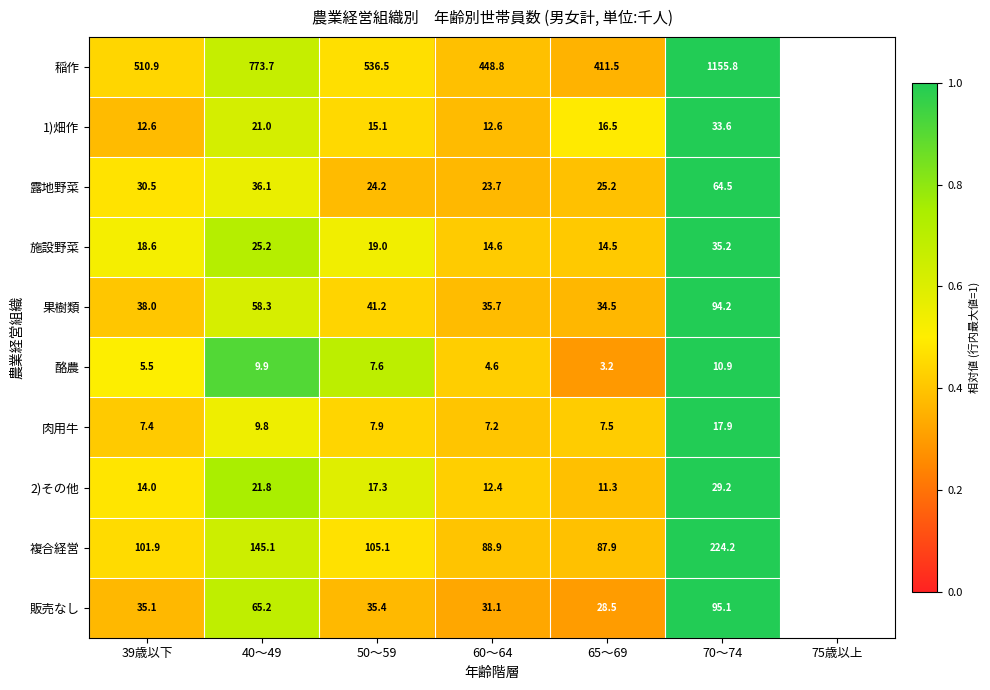

What is the spread (max minus min) of values at 65〜69?

408.3